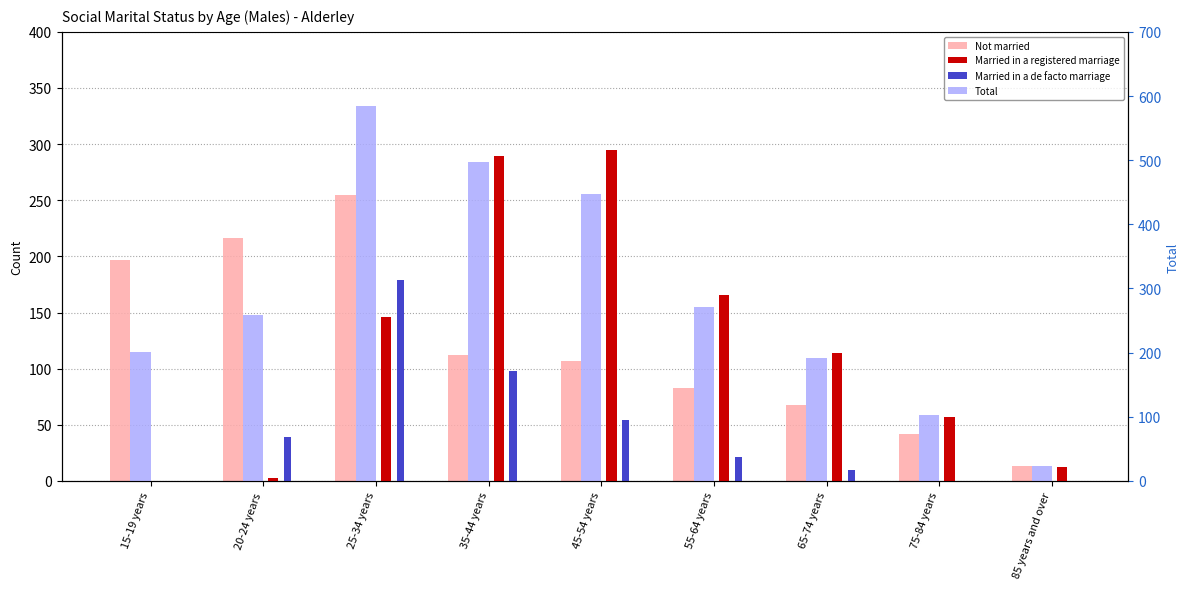

What is the difference between the second highest and second lowest values in the Not married series?

174